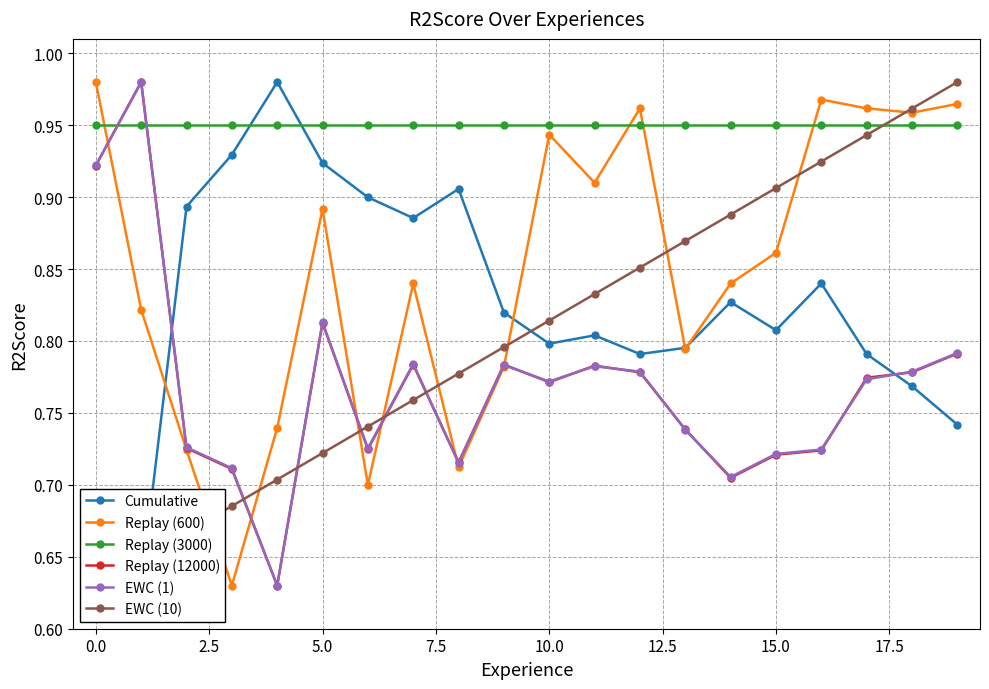

What are all the series names shown in the legend?

Cumulative, Replay (600), Replay (3000), Replay (12000), EWC (1), EWC (10)